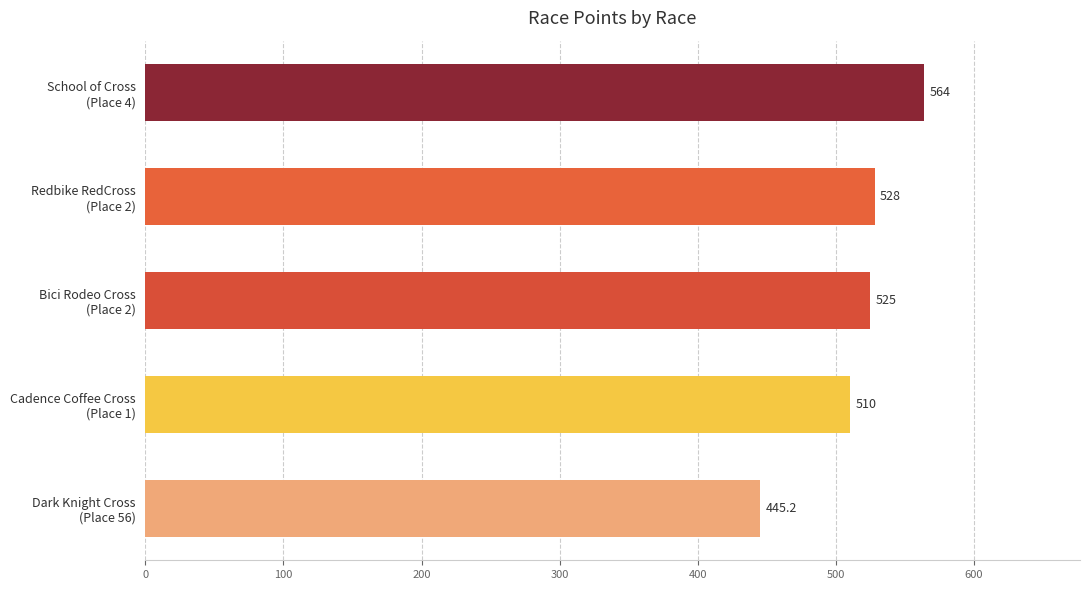

How many values are below 525?

2